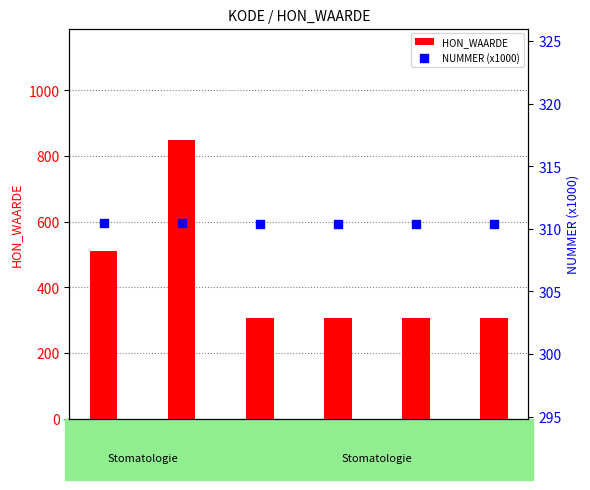

At how many categories does at least one series exceed 597?

1